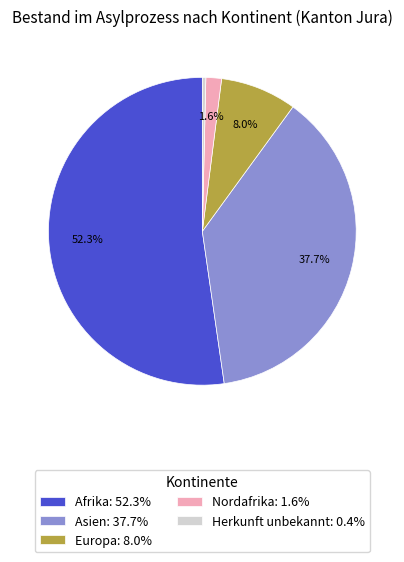

How many segments does this pie chart have?

5